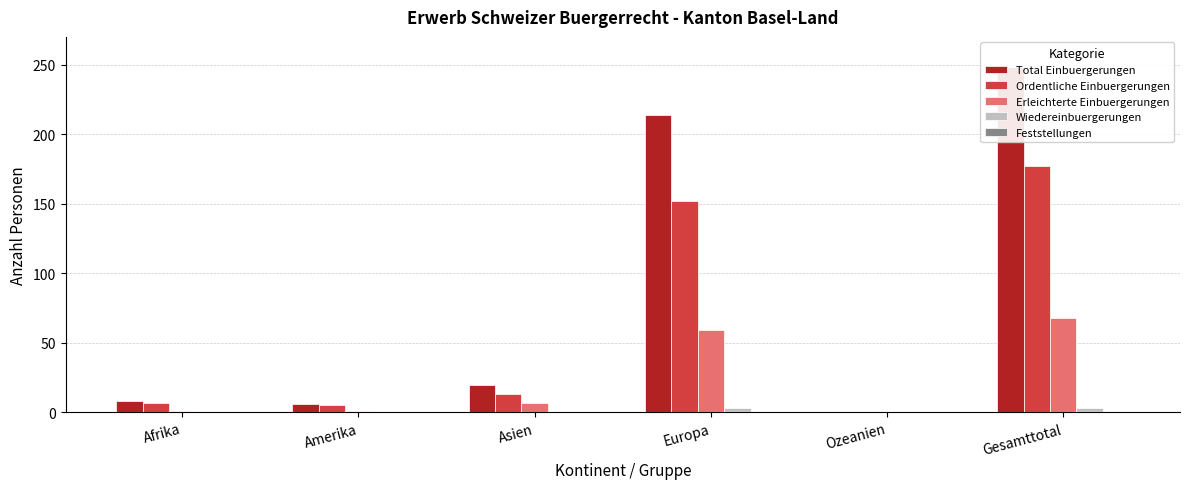

Where is Ordentliche Einbuergerungen nearest to the value 88?

Europa